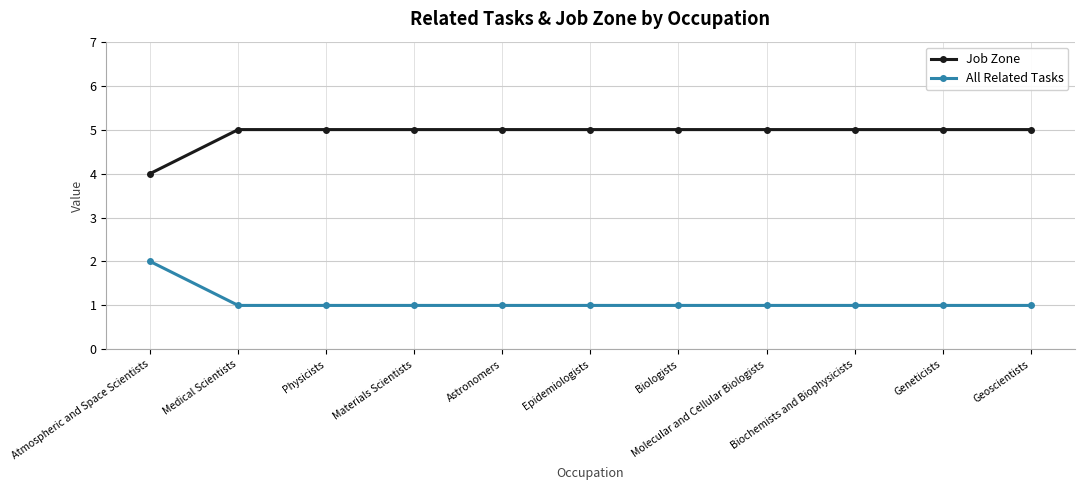

What is the difference between the maximum and minimum values in the Job Zone series?

1